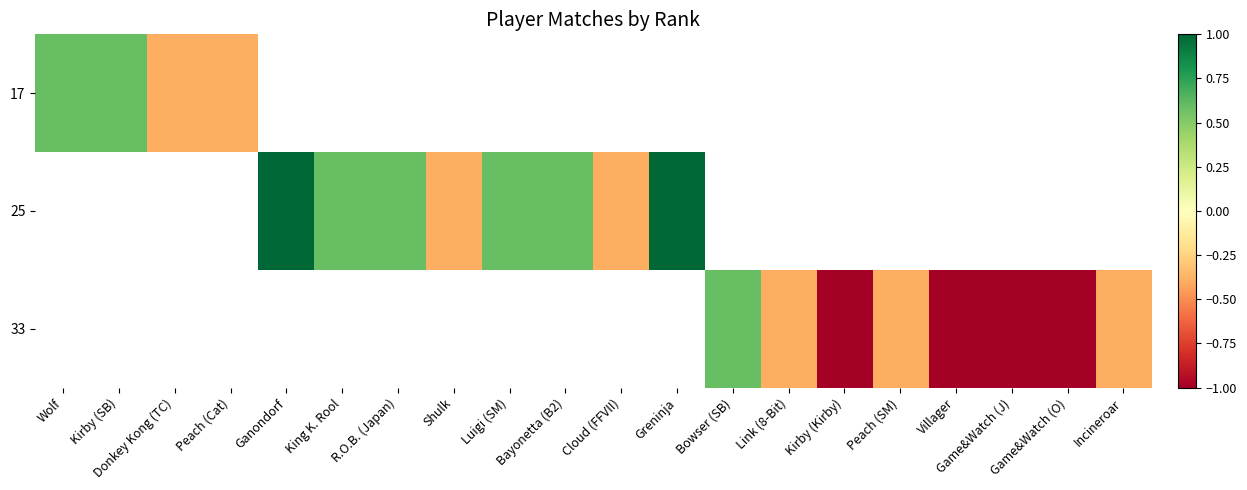

What is the minimum value shown in the chart?

-1.4